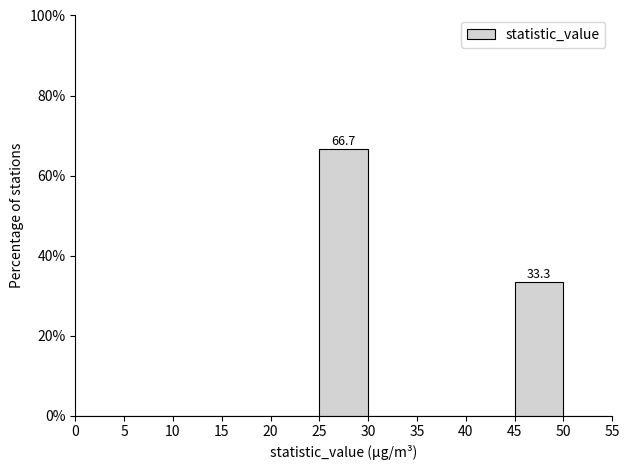

Which range on the x-axis has the tallest bar?

25 to 30